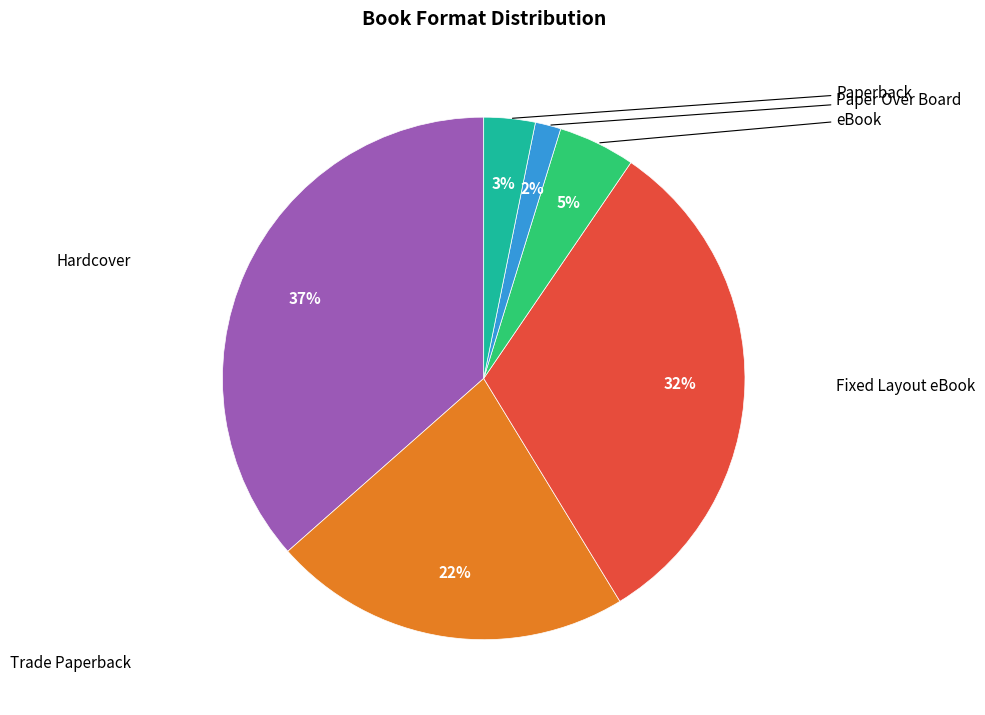

To the nearest percent, what percentage of the pie is Paperback?

3%